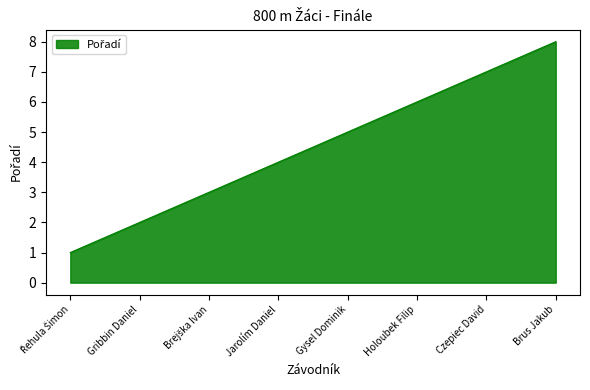

What is the sum of the values at Jarolím Daniel and Gribbin Daniel?

6